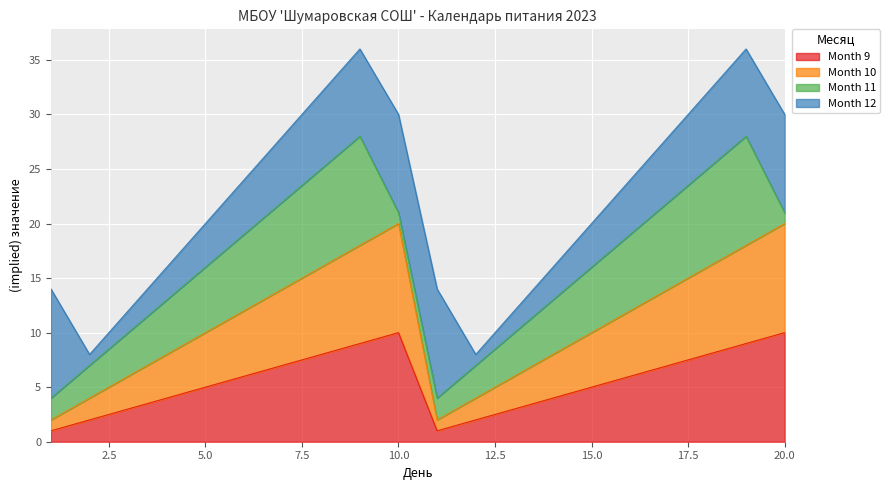

Where is the first local maximum for Month 10?

10